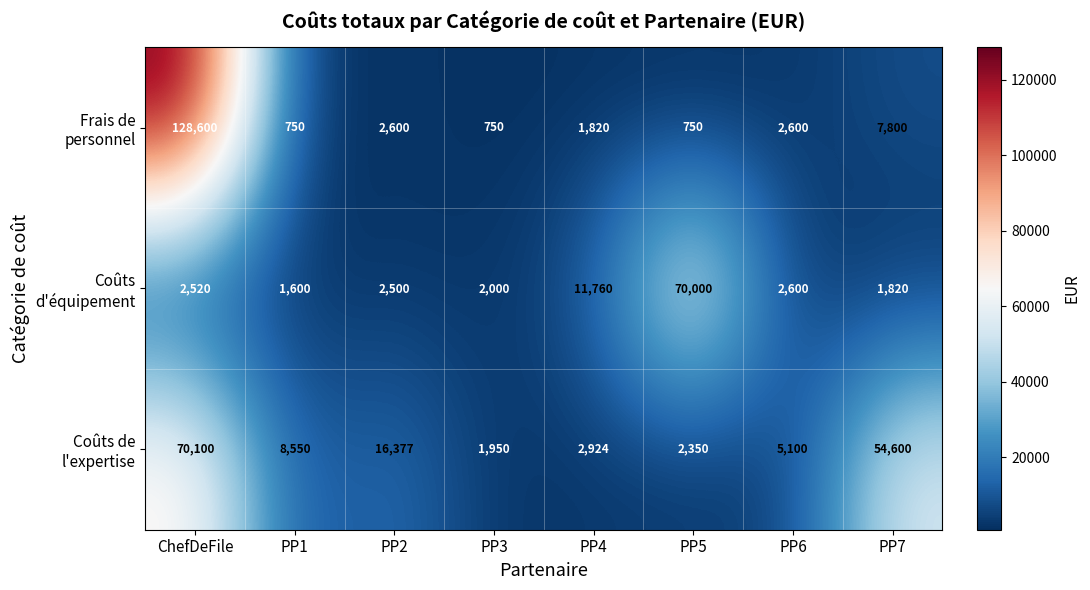

What is the total value across all series at PP2?

21477